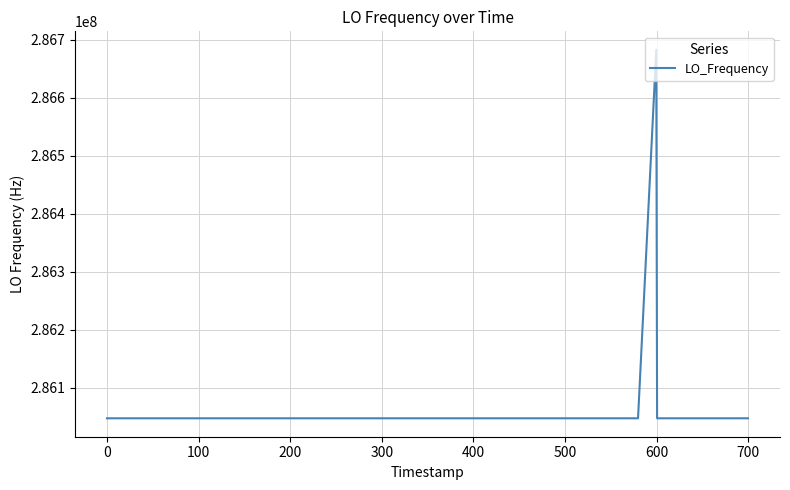

What is the minimum value shown in the chart?

286046999.7